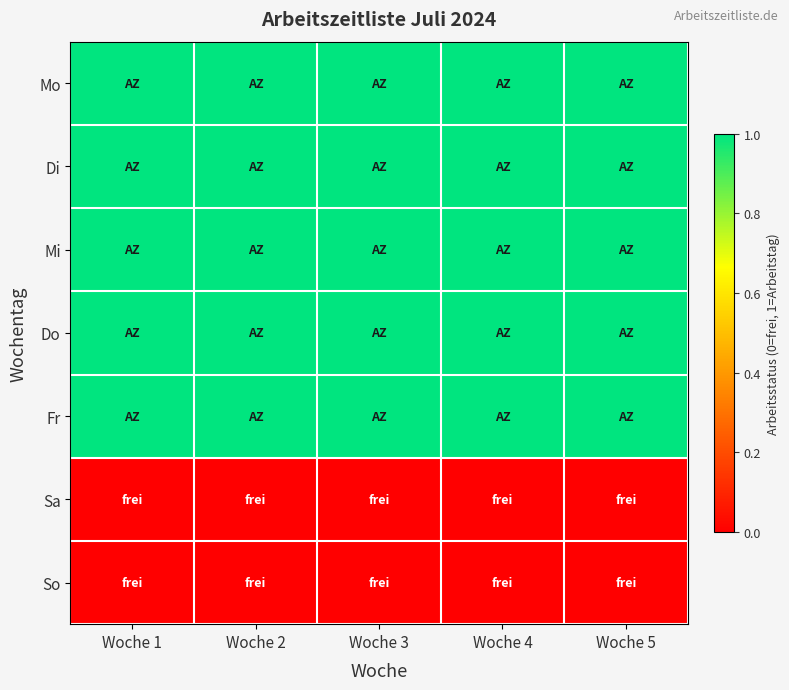

Rank the series at Woche 2 from lowest to highest value.

Sa, So, Mo, Di, Mi, Do, Fr